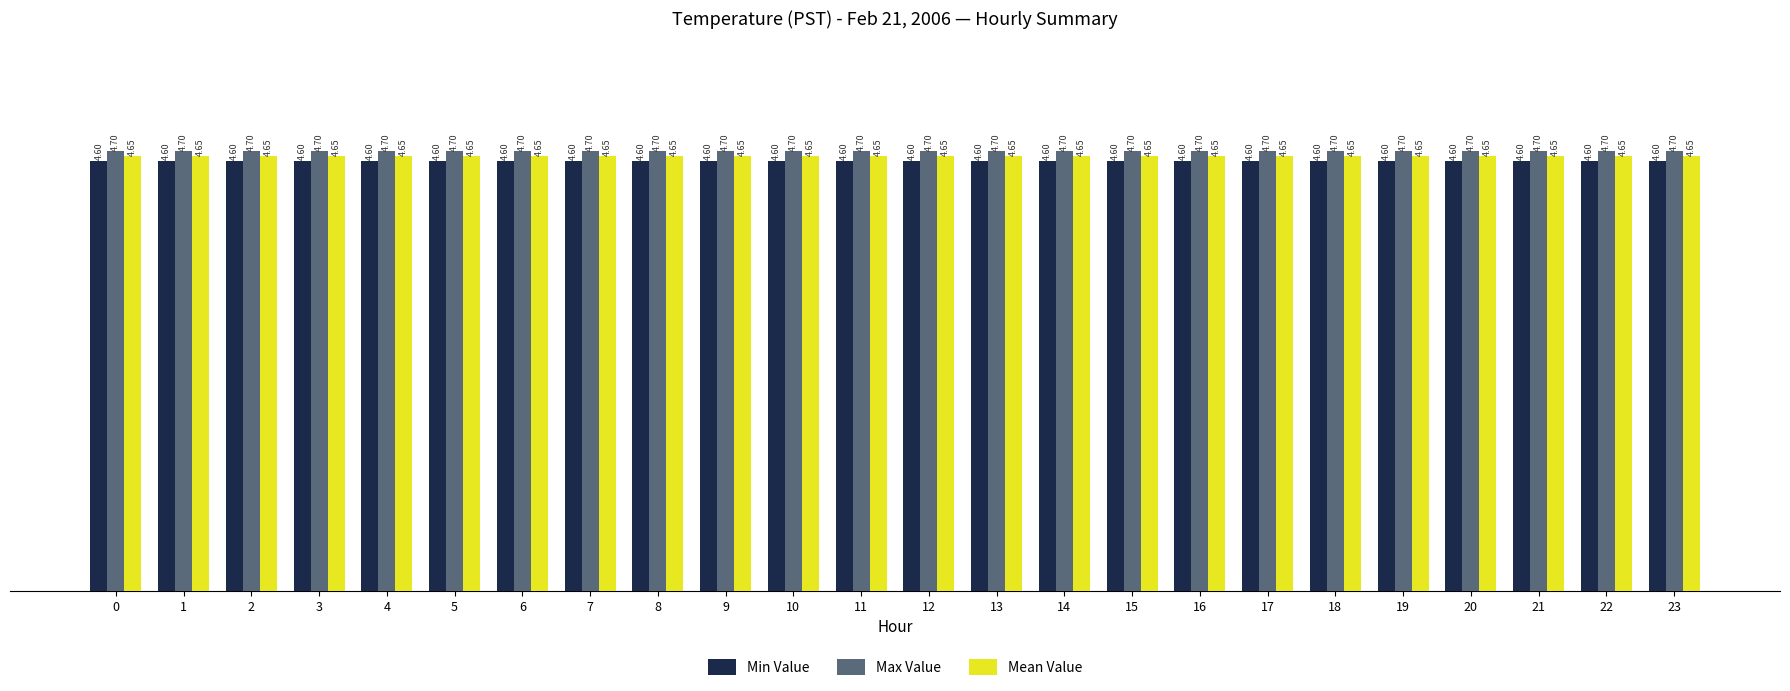

How many groups of bars are there?

24